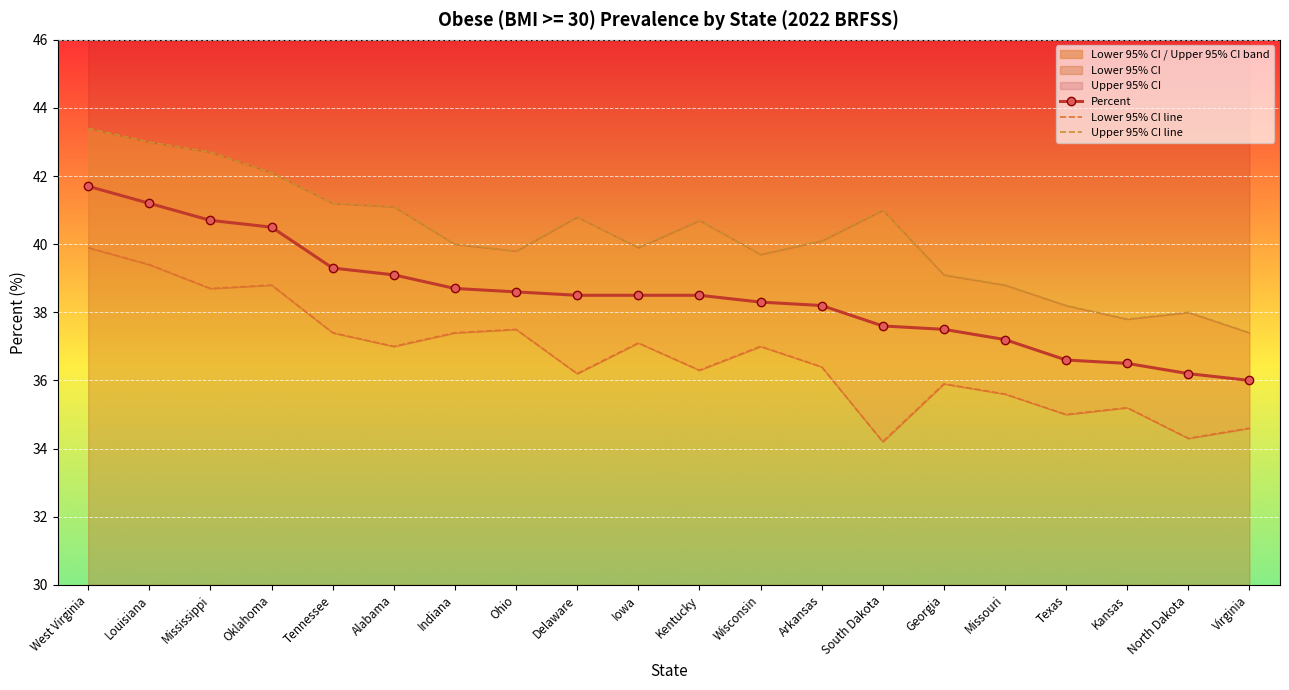

Is the value of Percent at Iowa greater than the value of Lower 95% CI line at Iowa?

Yes